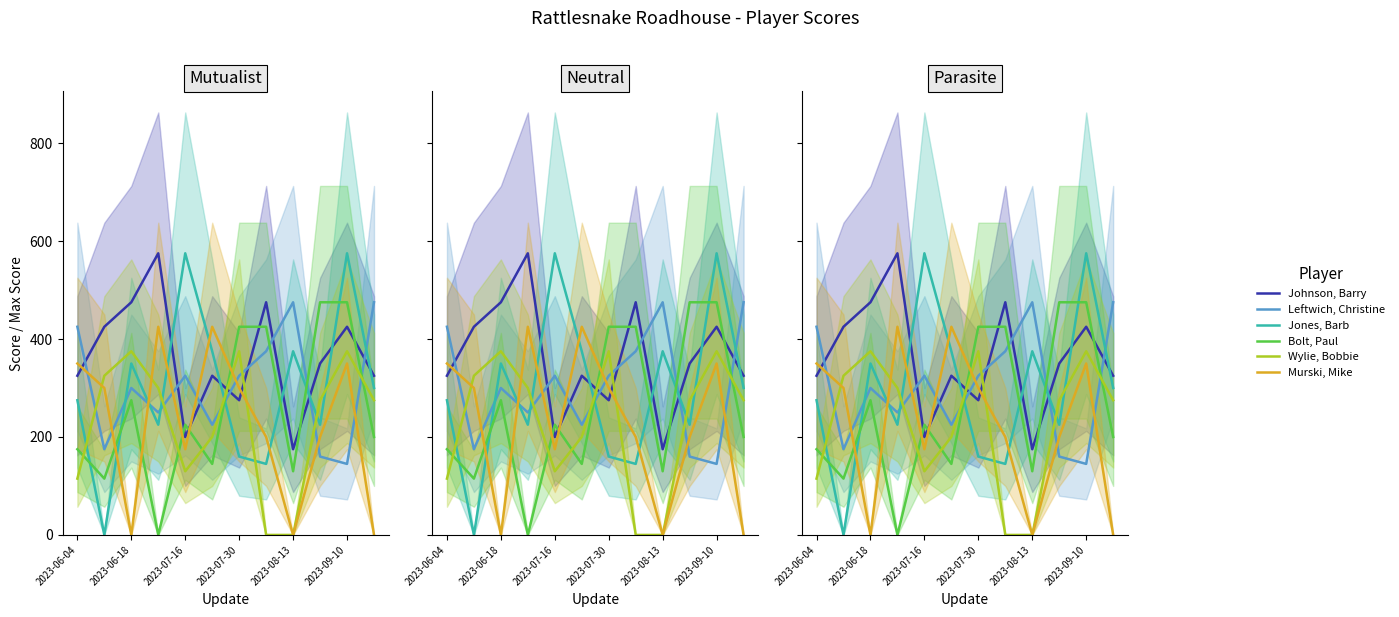

Rank the series at 7 from highest to lowest value.

Johnson, Barry, Bolt, Paul, Leftwich, Christine, Murski, Mike, Jones, Barb, Wylie, Bobbie